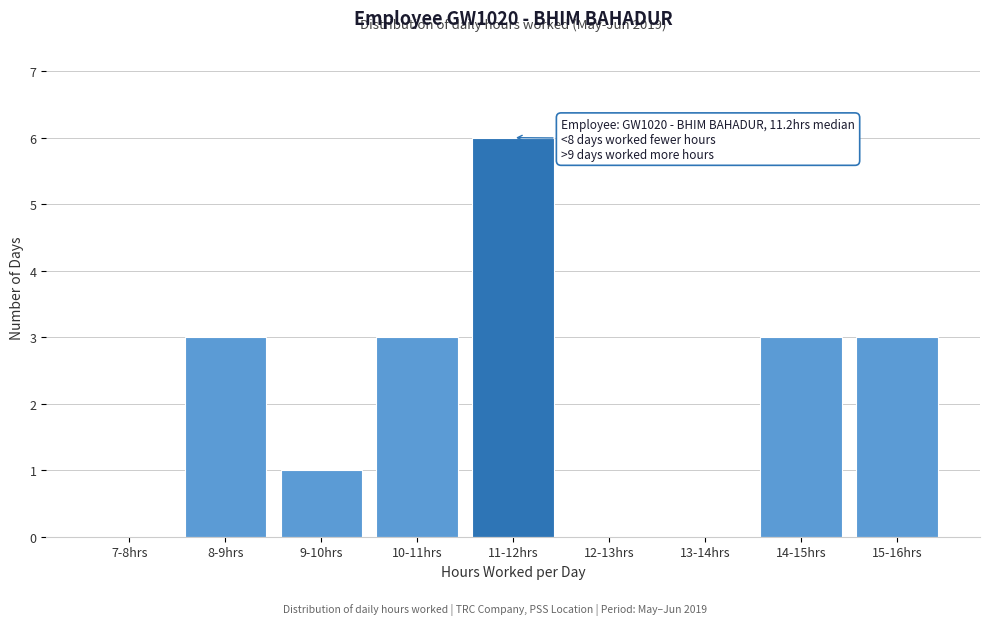

Reading left to right, extract all data points from this chart.

7-8hrs=0	8-9hrs=3	9-10hrs=1	10-11hrs=3	11-12hrs=6	12-13hrs=0	13-14hrs=0	14-15hrs=3	15-16hrs=3